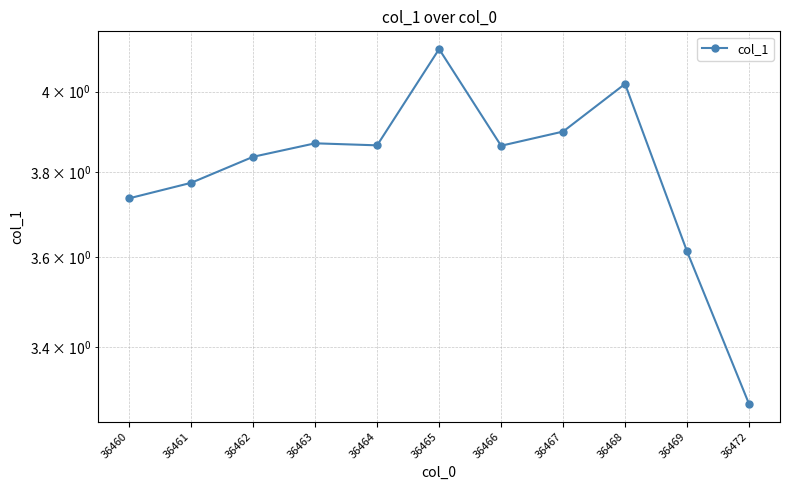

Count the number of data series in this chart.

1